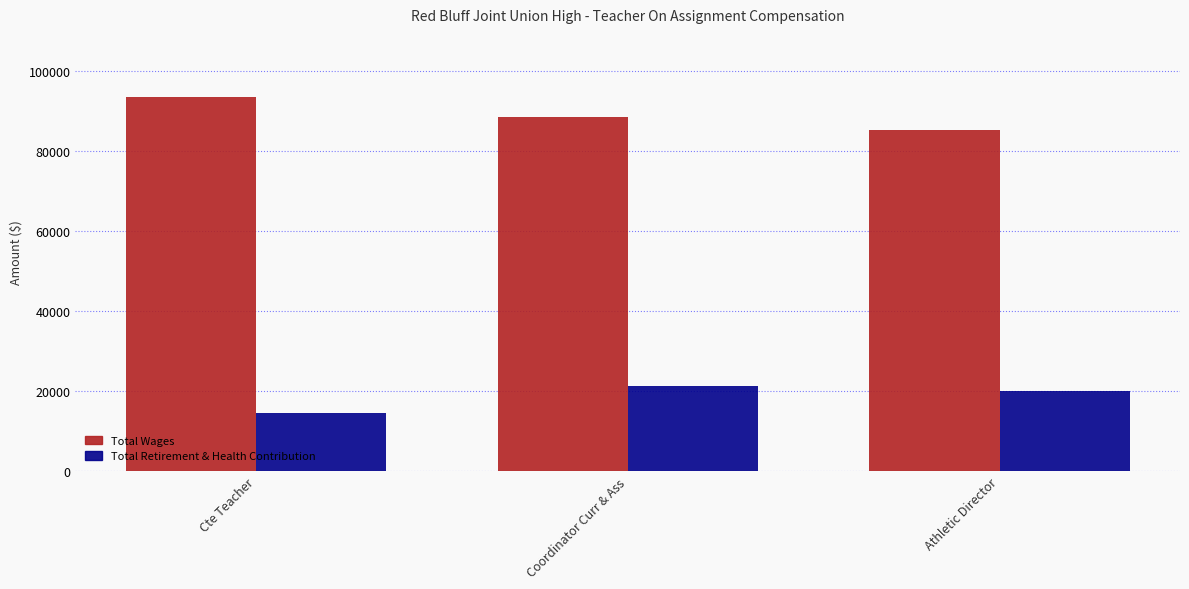

The value of Total Wages at Athletic Director is 131838. True or false?

False